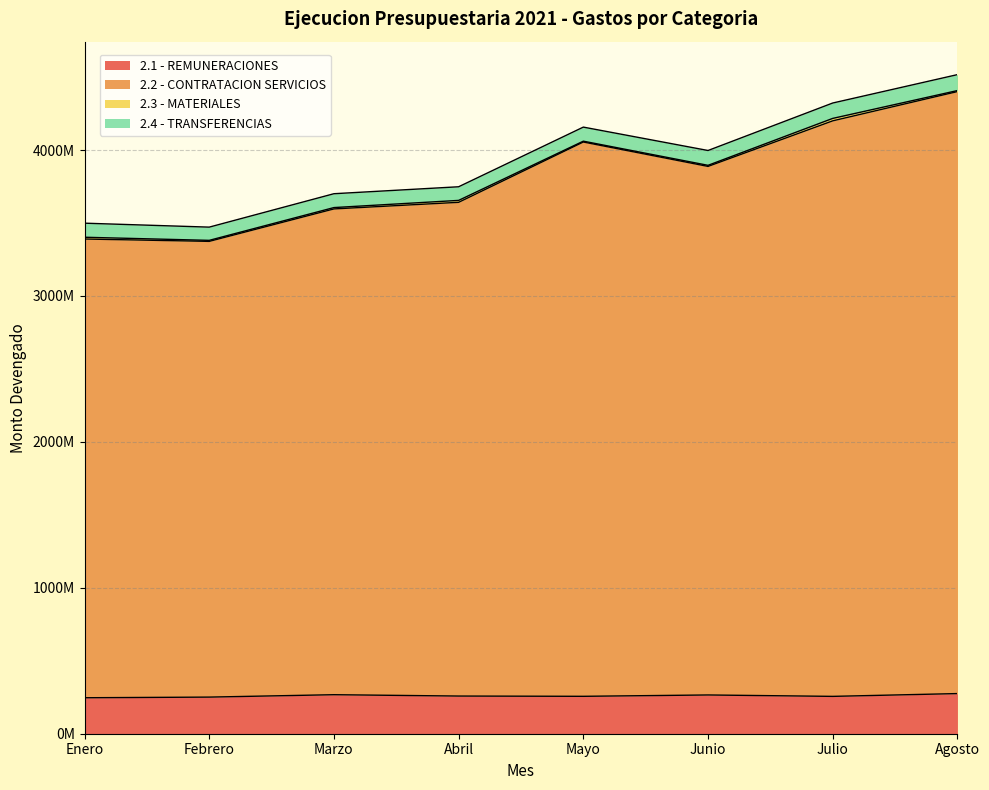

True or false: 2.1 - REMUNERACIONES and 2.2 - CONTRATACION SERVICIOS intersect in this chart.

False